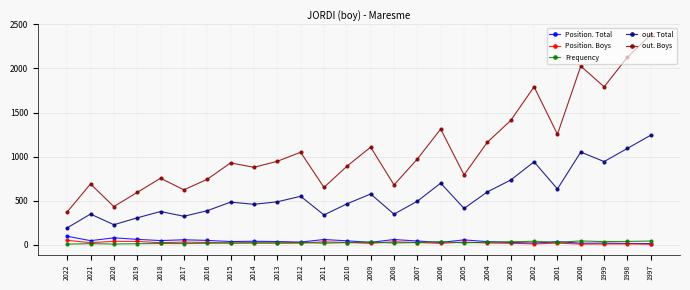

What is the spread (max minus min) of values at 2004?

1145